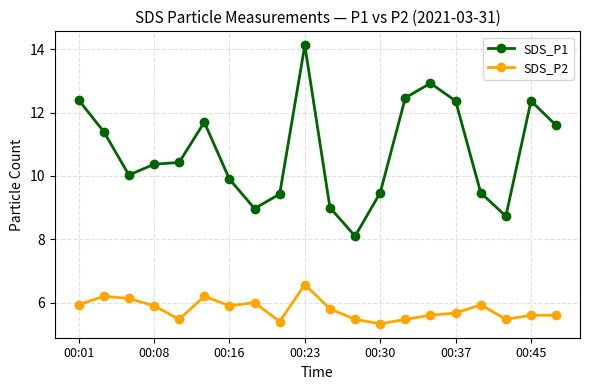

How many distinct data groups are displayed?

2